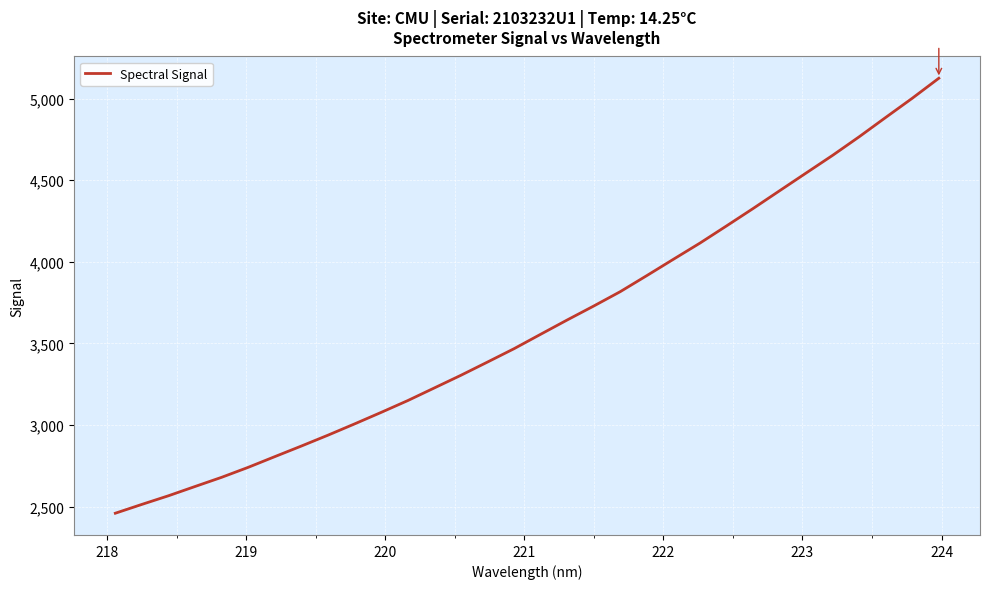

What is the minimum value shown in the chart?

2459.7